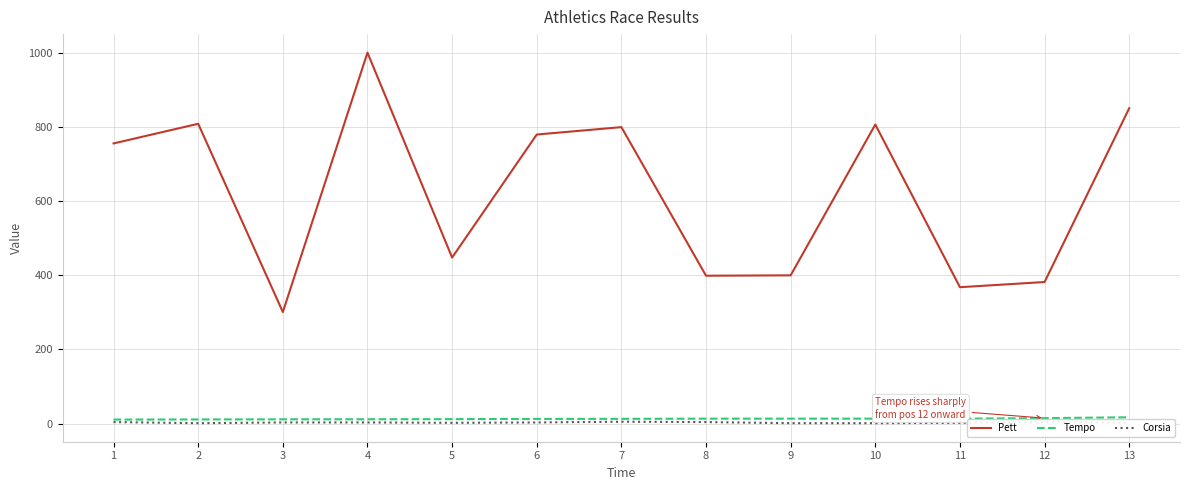

What is the greatest value displayed?

1001.0